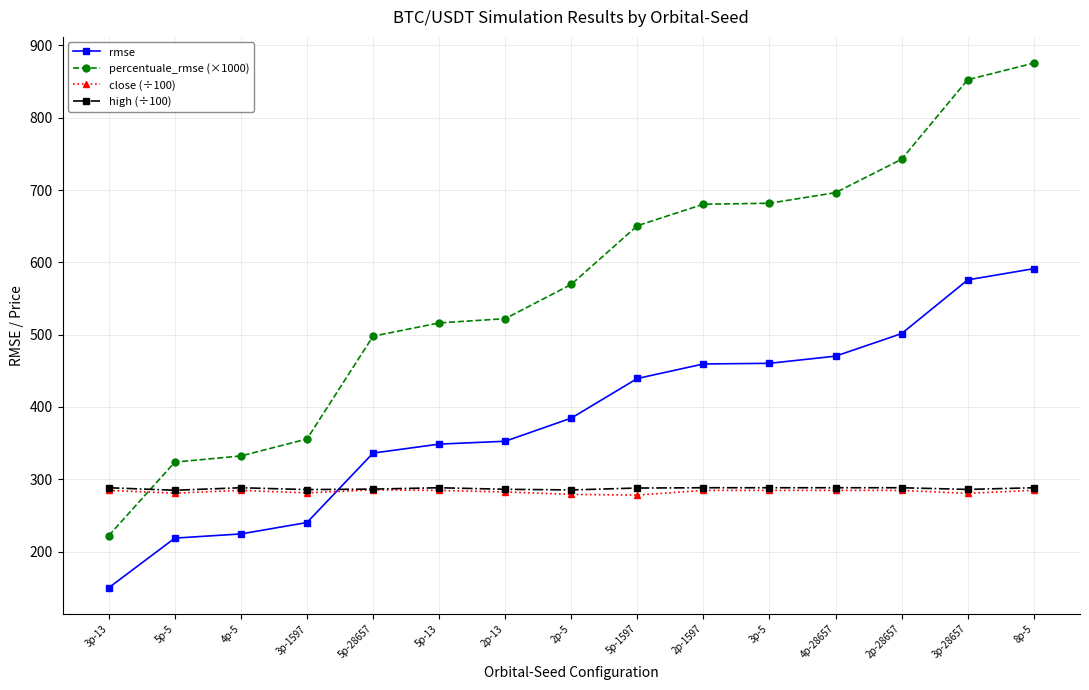

The value of high (÷100) at 2p-1597 is 425.6. True or false?

False